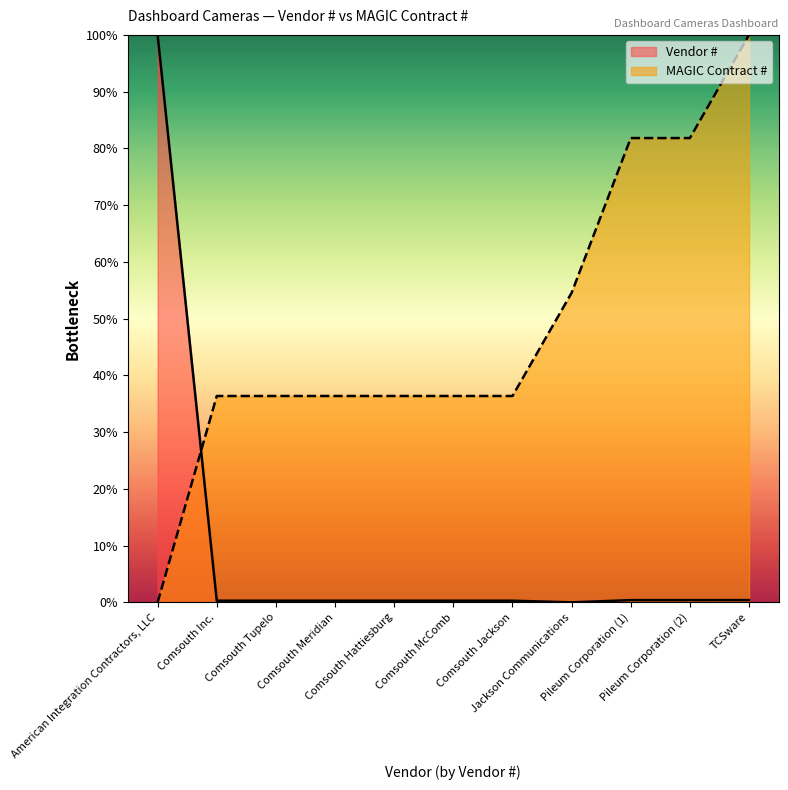

At which label does MAGIC Contract # first exceed 36?

Comsouth Inc.